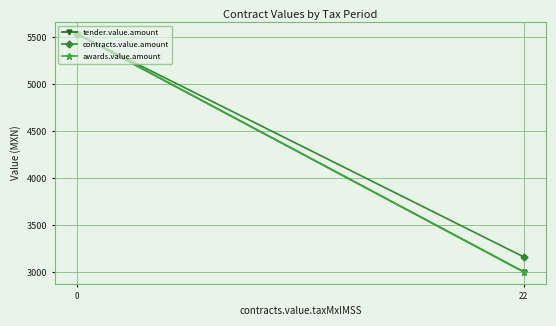

List the labels in order of contracts.value.amount value, largest first.

0, 22